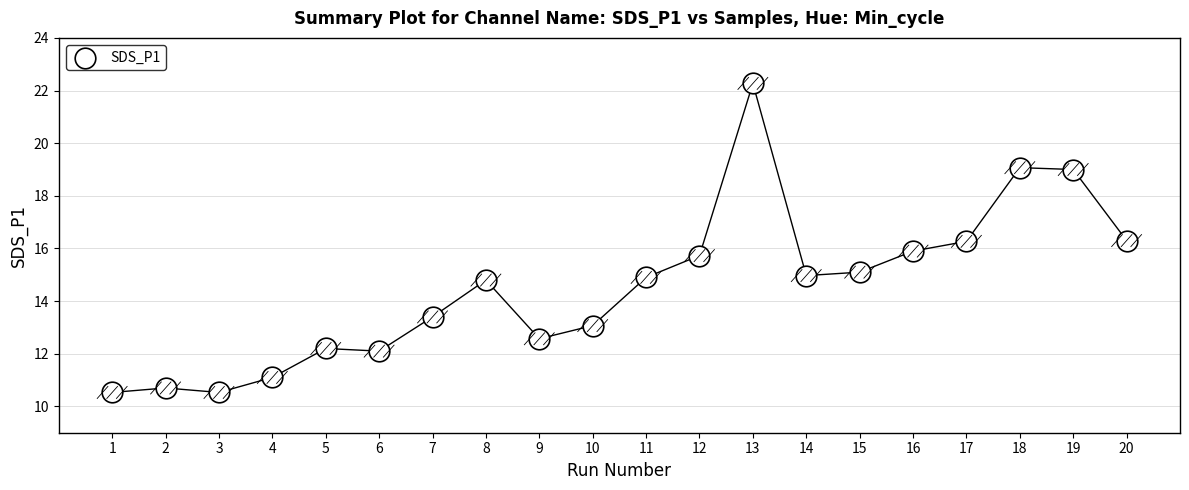

What is the range of Y values (max minus min)?

11.7